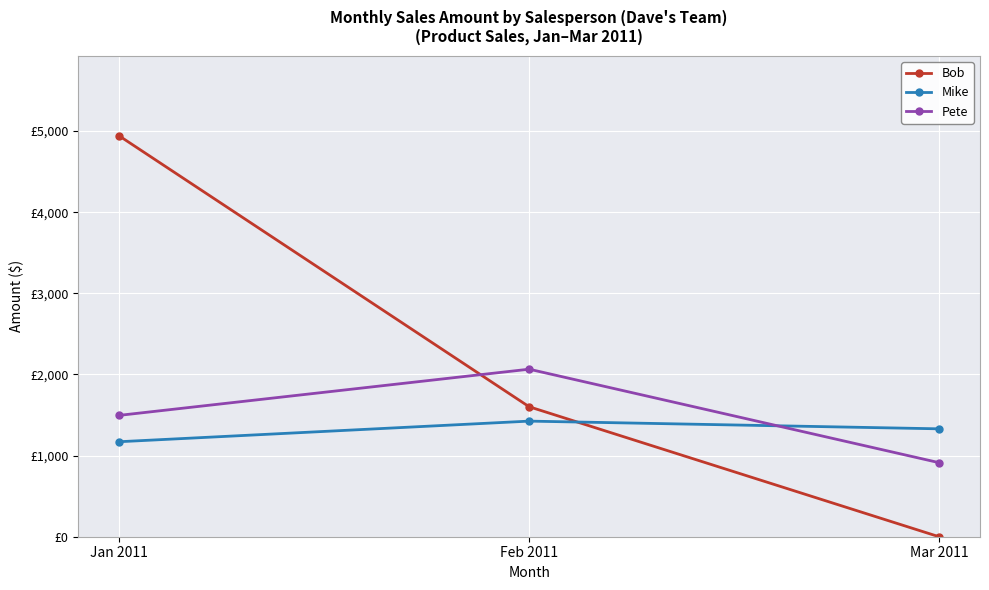

Is the value of Bob at Mar 2011 greater than the value of Mike at Feb 2011?

No